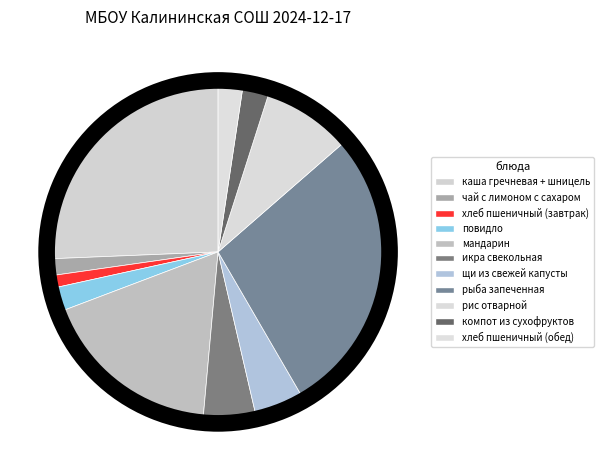

To the nearest percent, what portion does хлеб пшеничный (завтрак) represent?

1%